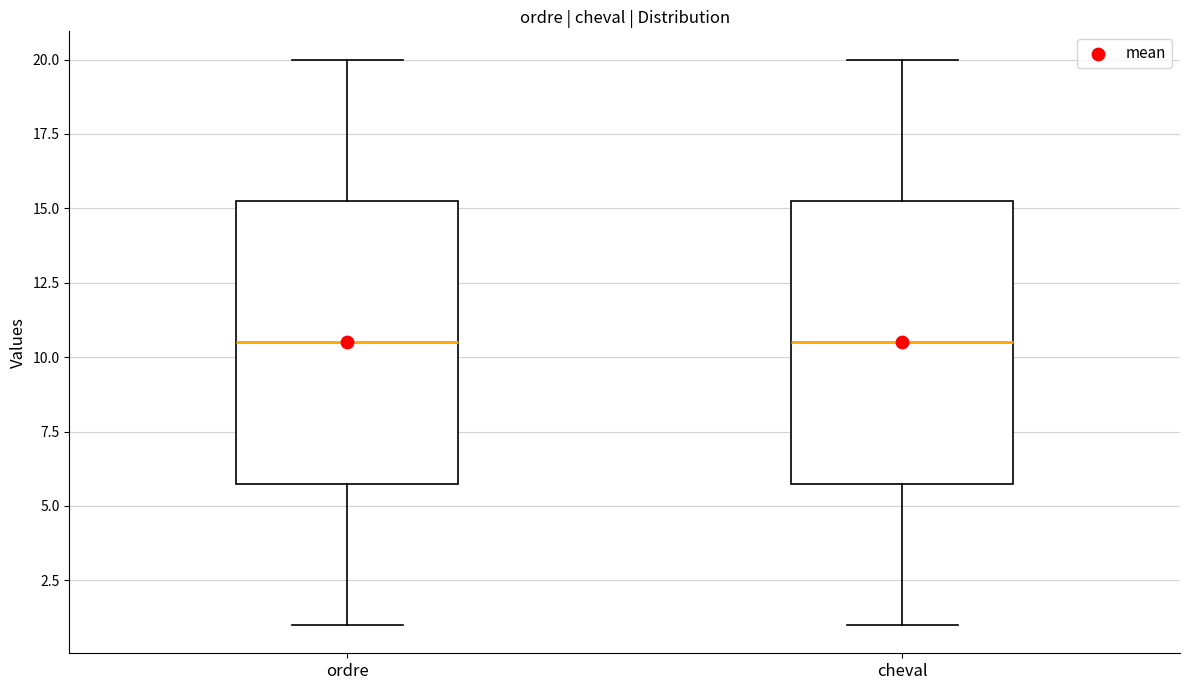

Reading left to right, transcribe this box plot: for each box, give where its median line is, the range the box spans, and where its two whiskers end, as read against the y-axis. The values are not printed on the chart, so give them approximately, as read against the axis.

ordre: median 10.5, box 6.0 to 15.5, whiskers 1.0 to 20.0
cheval: median 10.5, box 6.0 to 15.5, whiskers 1.0 to 20.0